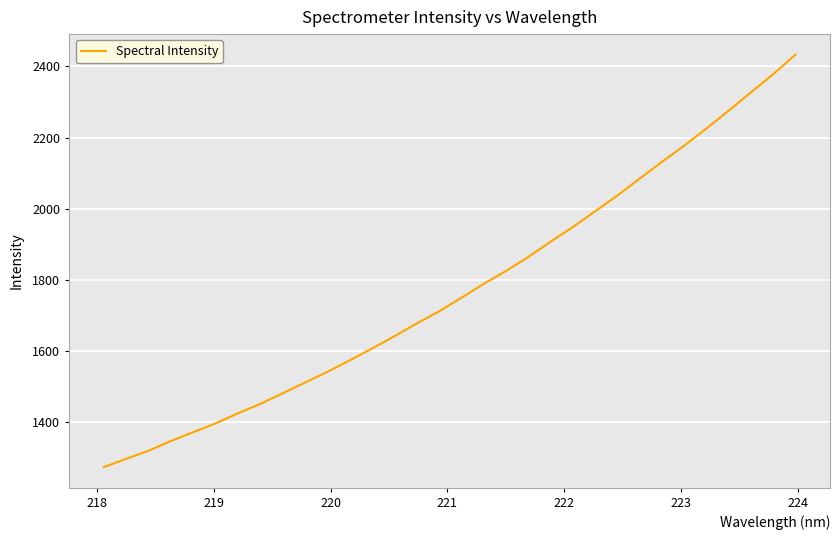

What is the maximum value shown in the chart?

2433.0